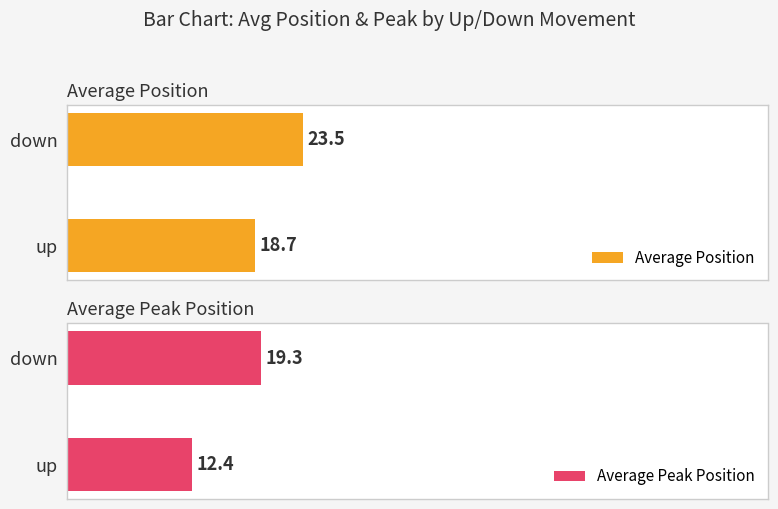

What is the label of the 1st bar from the right?

down